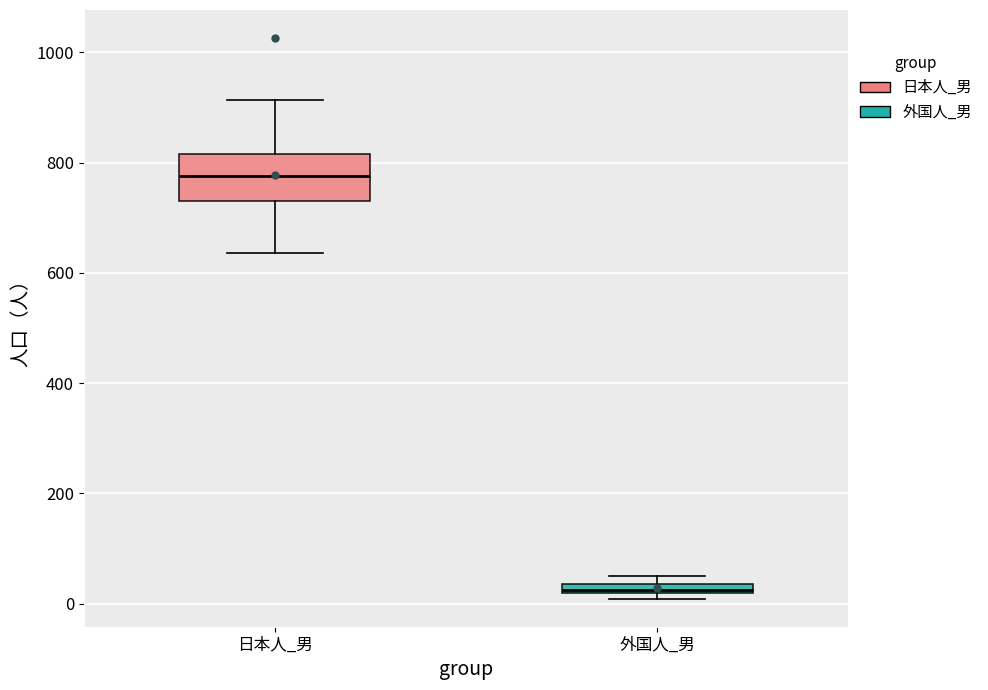

Where is the upper edge of the box for 外国人_男 on the y-axis? The values are not printed on the chart, so give them approximately, as read against the axis.

40